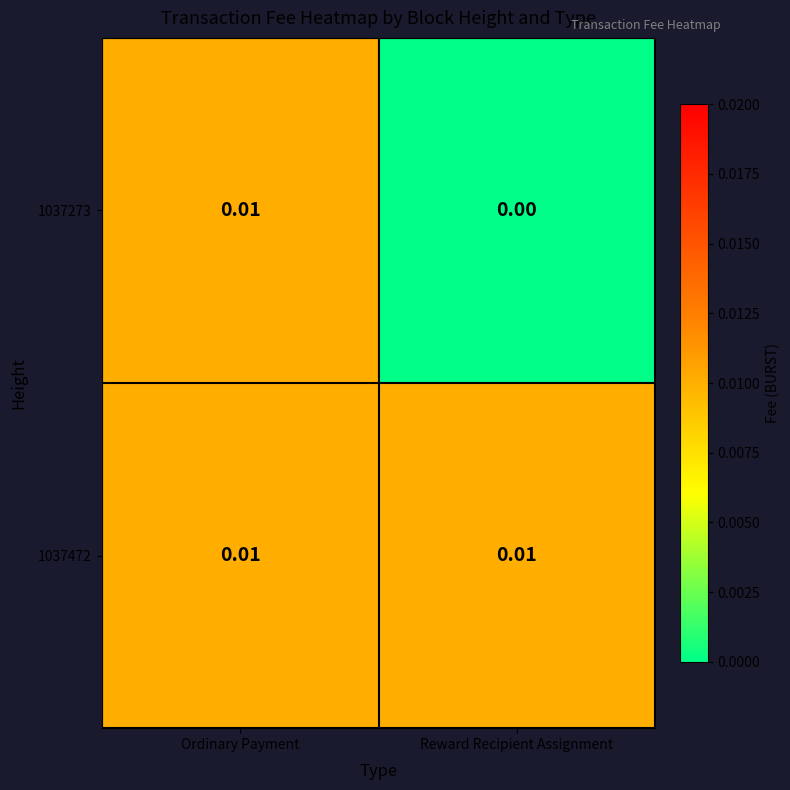

Rank the categories by 1037273 value from lowest to highest.

Reward Recipient Assignment, Ordinary Payment